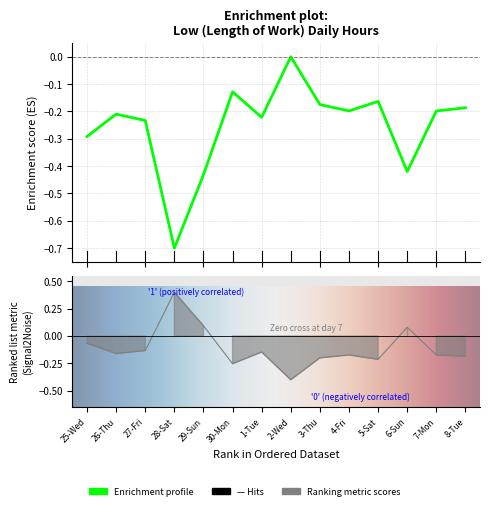

Reading left to right, transcribe all the data shown in this chart.

25-Wed=-0.3	26-Thu=-0.2	27-Fri=-0.2	28-Sat=-0.7	29-Sun=-0.4	30-Mon=-0.1	1-Tue=-0.2	2-Wed=-0.0	3-Thu=-0.2	4-Fri=-0.2	5-Sat=-0.2	6-Sun=-0.4	7-Mon=-0.2	8-Tue=-0.2